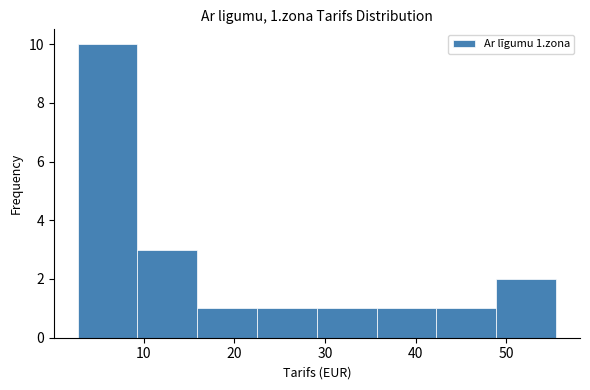

Which range on the x-axis has the tallest bar?

3 to 9